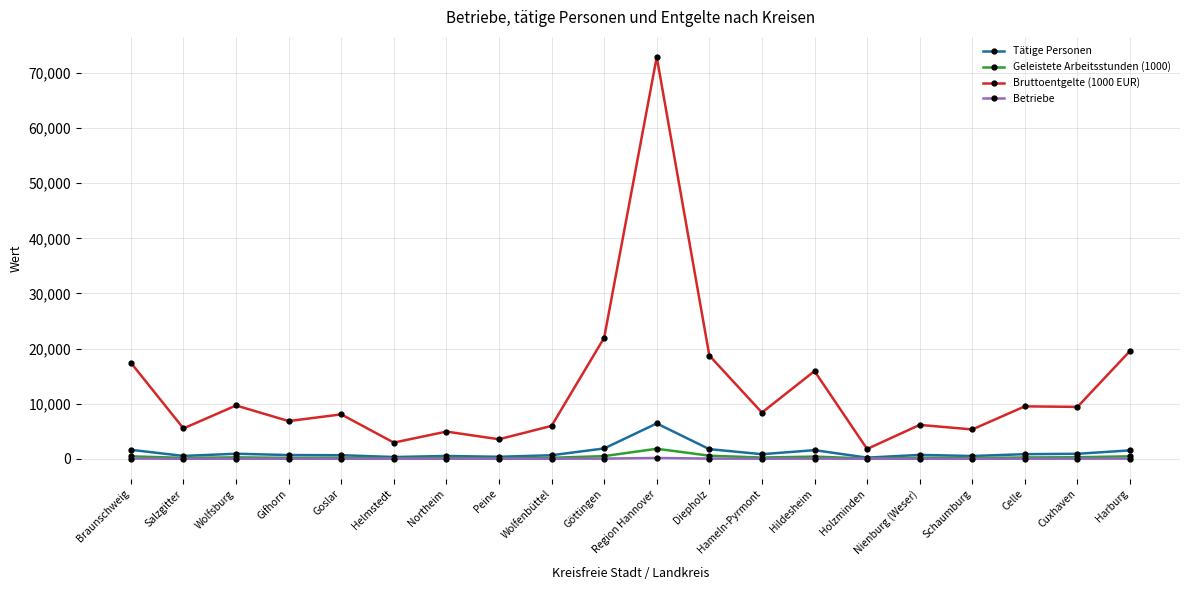

At which category does Bruttoentgelte (1000 EUR) reach its first local valley?

Salzgitter